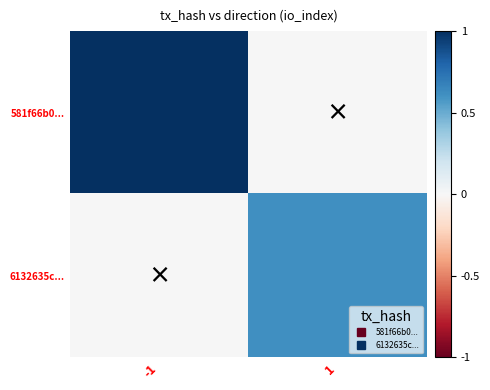

Rank the series by their average value, from lowest to highest.

6132635c..., 581f66b0...